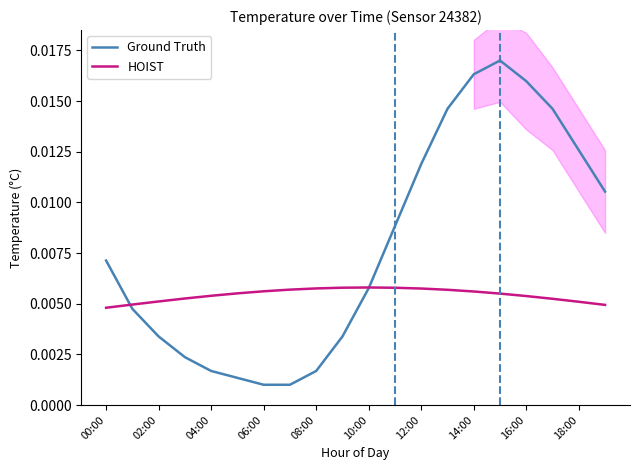

What position from the left is 18:00?

19